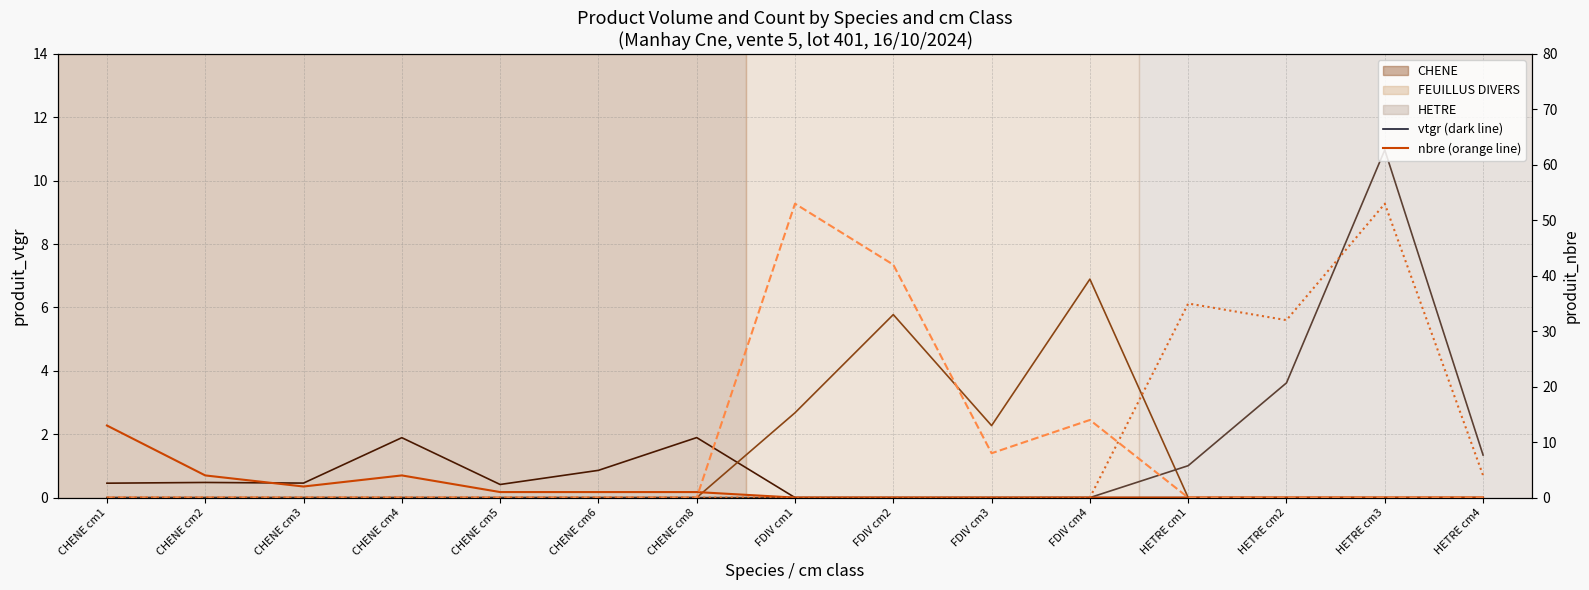

True or false: FEUILLUS DIVERS nbre and FEUILLUS DIVERS vtgr cross at least once.

False